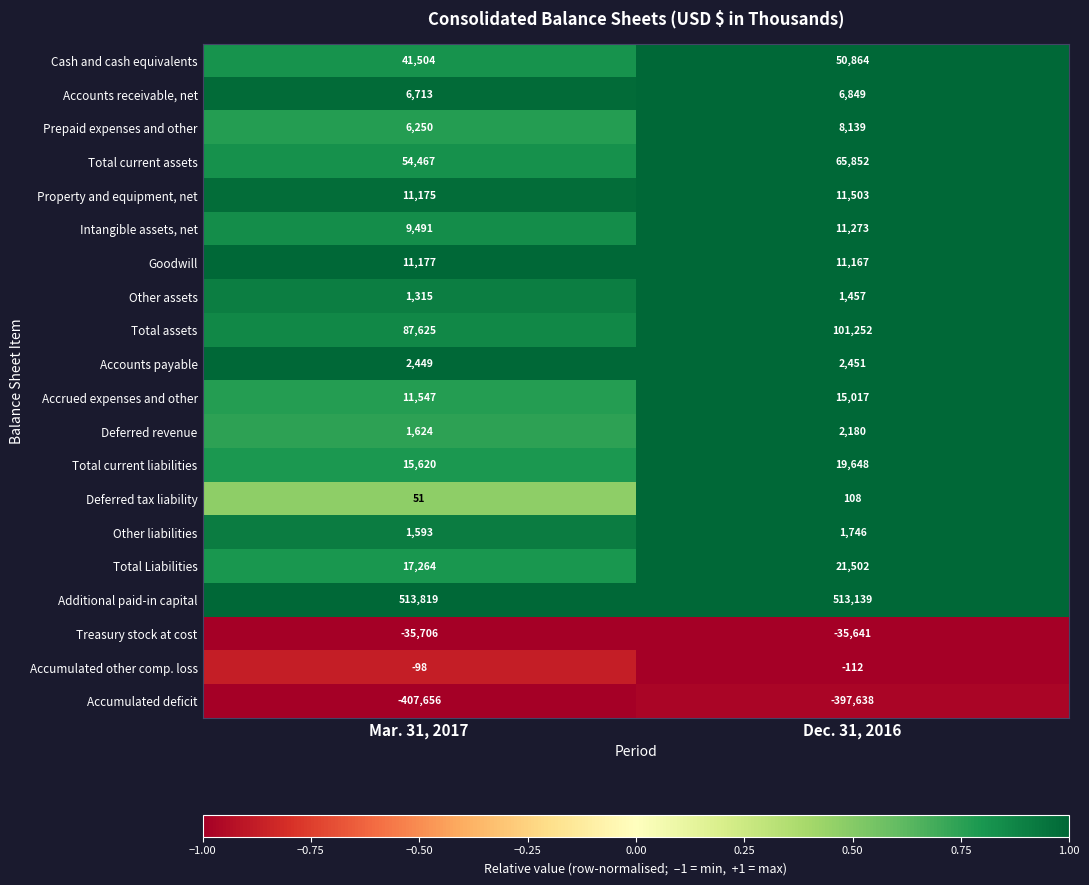

The value of Property and equipment, net at Dec. 31, 2016 is 11503. True or false?

True